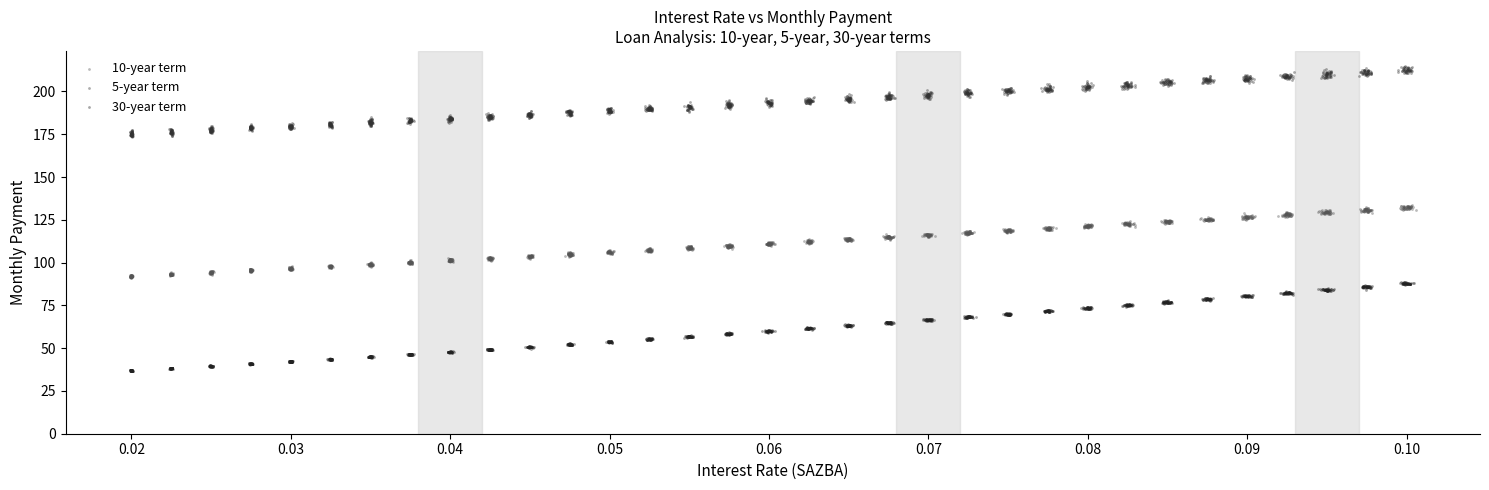

Which series reaches the minimum Y coordinate?

30-year term